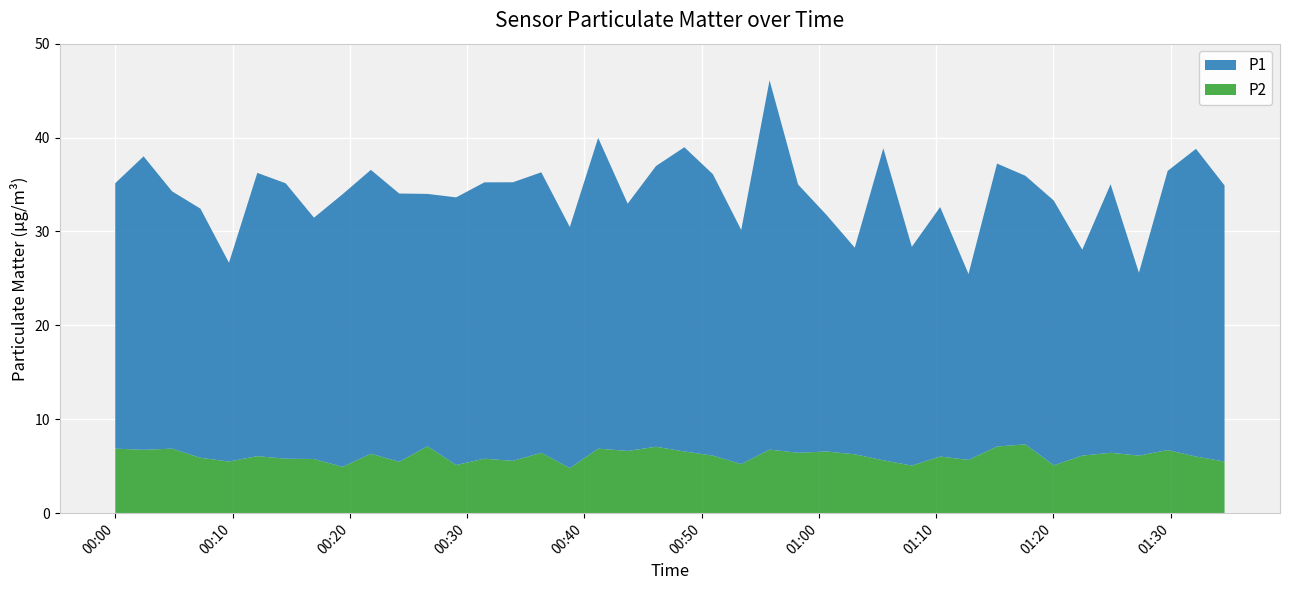

Reading left to right, list all the values displayed in this chart.

P1: 2024-01-25T00:00:00=28.3	2024-01-25T00:02:25=31.2	2024-01-25T00:04:51=27.4	2024-01-25T00:07:16=26.5	2024-01-25T00:09:42=21.2	2024-01-25T00:12:07=30.2	2024-01-25T00:14:32=29.3	2024-01-25T00:16:57=25.7	2024-01-25T00:19:23=29.0	2024-01-25T00:21:48=30.2	2024-01-25T00:24:13=28.6	2024-01-25T00:26:38=26.9	2024-01-25T00:29:04=28.5	2024-01-25T00:31:29=29.4	2024-01-25T00:33:55=29.7	2024-01-25T00:36:20=29.9	2024-01-25T00:38:46=25.7	2024-01-25T00:41:11=33.1	2024-01-25T00:43:42=26.3	2024-01-25T00:46:07=29.9	2024-01-25T00:48:32=32.4	2024-01-25T00:50:58=30.0	2024-01-25T00:53:23=24.9	2024-01-25T00:55:48=39.3	2024-01-25T00:58:14=28.6	2024-01-25T01:00:39=25.2	2024-01-25T01:03:04=22.0	2024-01-25T01:05:30=33.2	2024-01-25T01:07:56=23.3	2024-01-25T01:10:21=26.6	2024-01-25T01:12:46=19.8	2024-01-25T01:15:12=30.1	2024-01-25T01:17:37=28.6	2024-01-25T01:20:02=28.2	2024-01-25T01:22:28=21.9	2024-01-25T01:24:53=28.6	2024-01-25T01:27:18=19.5	2024-01-25T01:29:45=29.7	2024-01-25T01:32:10=32.8	2024-01-25T01:34:36=29.4
P2: 2024-01-25T00:00:00=6.9	2024-01-25T00:02:25=6.8	2024-01-25T00:04:51=6.9	2024-01-25T00:07:16=5.9	2024-01-25T00:09:42=5.5	2024-01-25T00:12:07=6.1	2024-01-25T00:14:32=5.8	2024-01-25T00:16:57=5.8	2024-01-25T00:19:23=4.9	2024-01-25T00:21:48=6.3	2024-01-25T00:24:13=5.5	2024-01-25T00:26:38=7.1	2024-01-25T00:29:04=5.1	2024-01-25T00:31:29=5.8	2024-01-25T00:33:55=5.6	2024-01-25T00:36:20=6.4	2024-01-25T00:38:46=4.8	2024-01-25T00:41:11=6.9	2024-01-25T00:43:42=6.6	2024-01-25T00:46:07=7.1	2024-01-25T00:48:32=6.6	2024-01-25T00:50:58=6.1	2024-01-25T00:53:23=5.2	2024-01-25T00:55:48=6.8	2024-01-25T00:58:14=6.4	2024-01-25T01:00:39=6.6	2024-01-25T01:03:04=6.3	2024-01-25T01:05:30=5.6	2024-01-25T01:07:56=5.1	2024-01-25T01:10:21=6.0	2024-01-25T01:12:46=5.7	2024-01-25T01:15:12=7.1	2024-01-25T01:17:37=7.3	2024-01-25T01:20:02=5.1	2024-01-25T01:22:28=6.1	2024-01-25T01:24:53=6.4	2024-01-25T01:27:18=6.1	2024-01-25T01:29:45=6.7	2024-01-25T01:32:10=6.0	2024-01-25T01:34:36=5.5